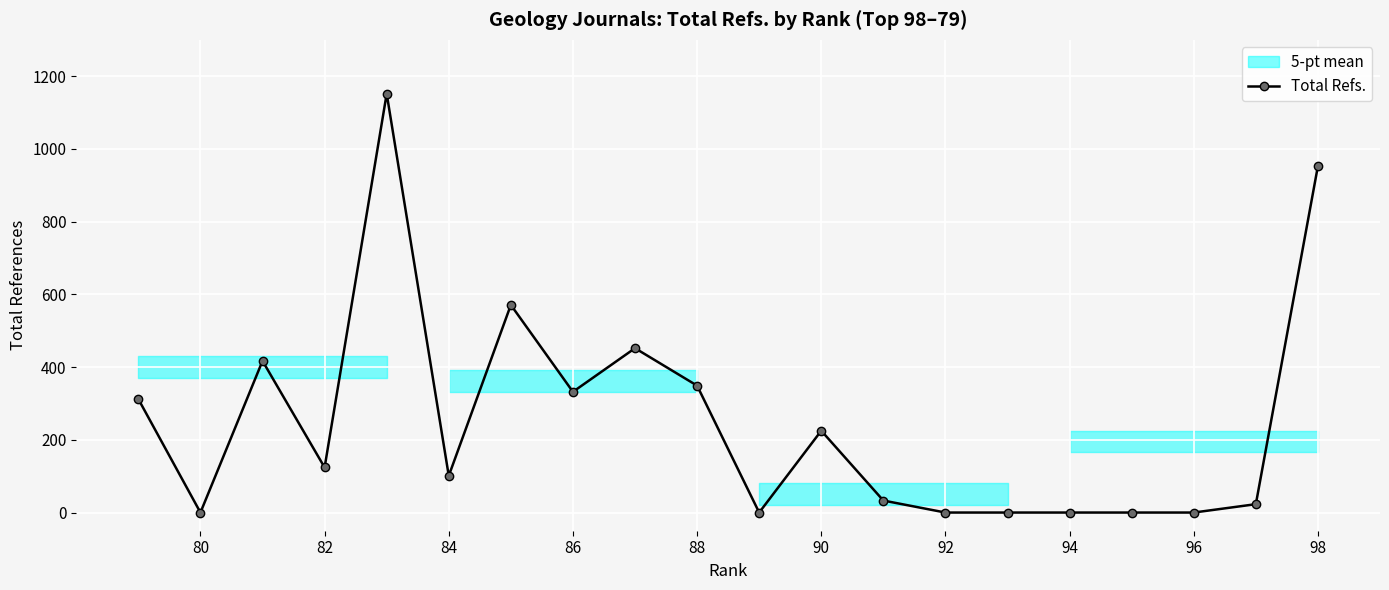

What is the sum of all values?

5044